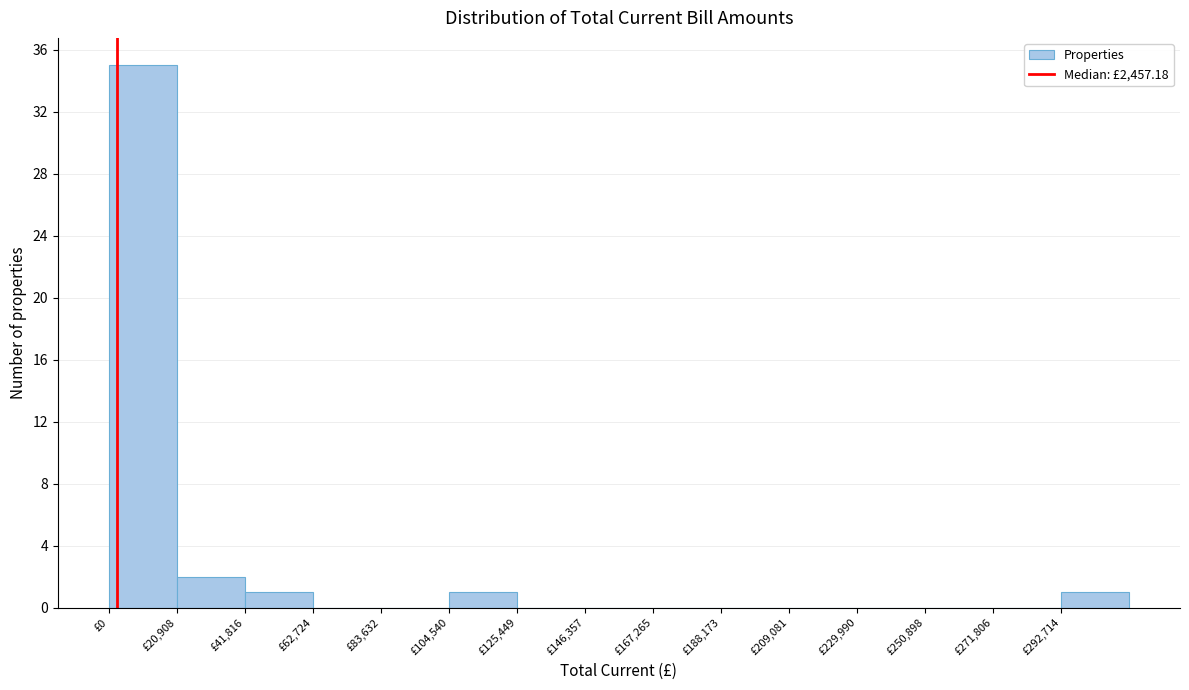

How tall is the bar that spans 40000 to 65000 on the x-axis? Neither the bar edges nor the heights are printed on the chart, so give them approximately, as read against the axes.

1